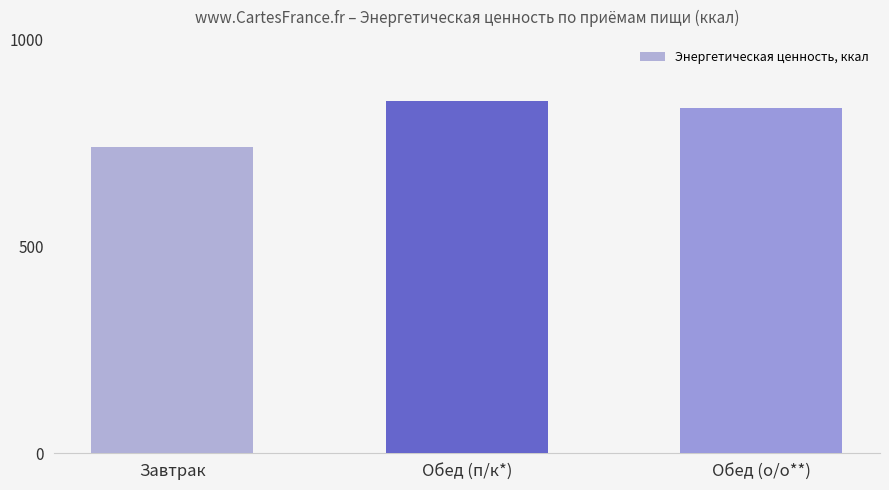

Count the number of categories in the chart.

3